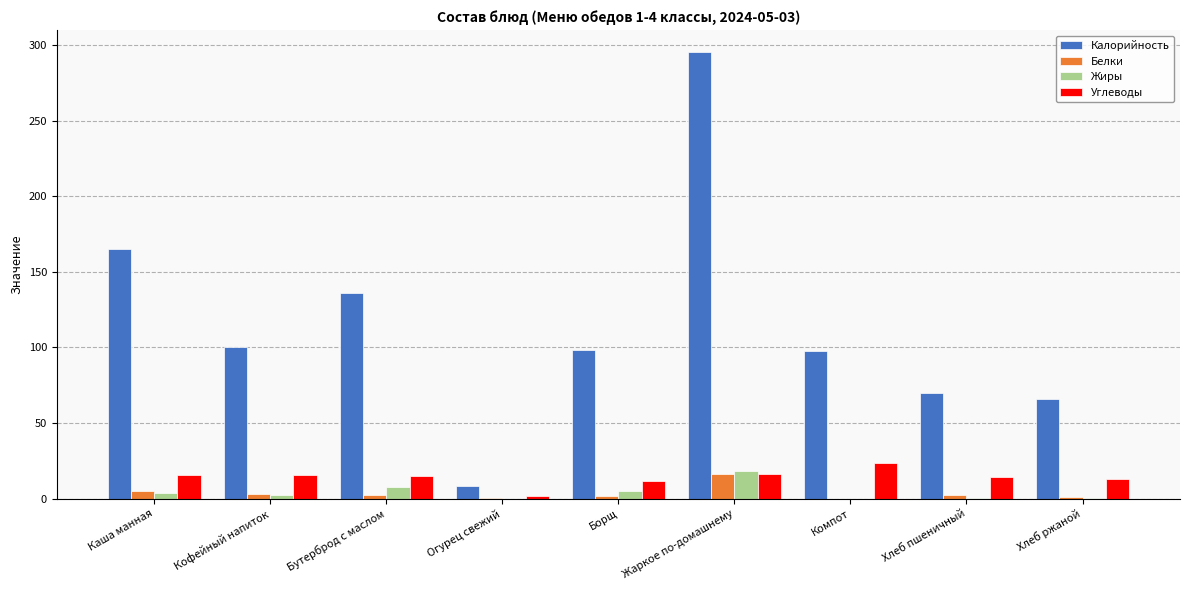

What is the maximum value shown in the chart?

295.0